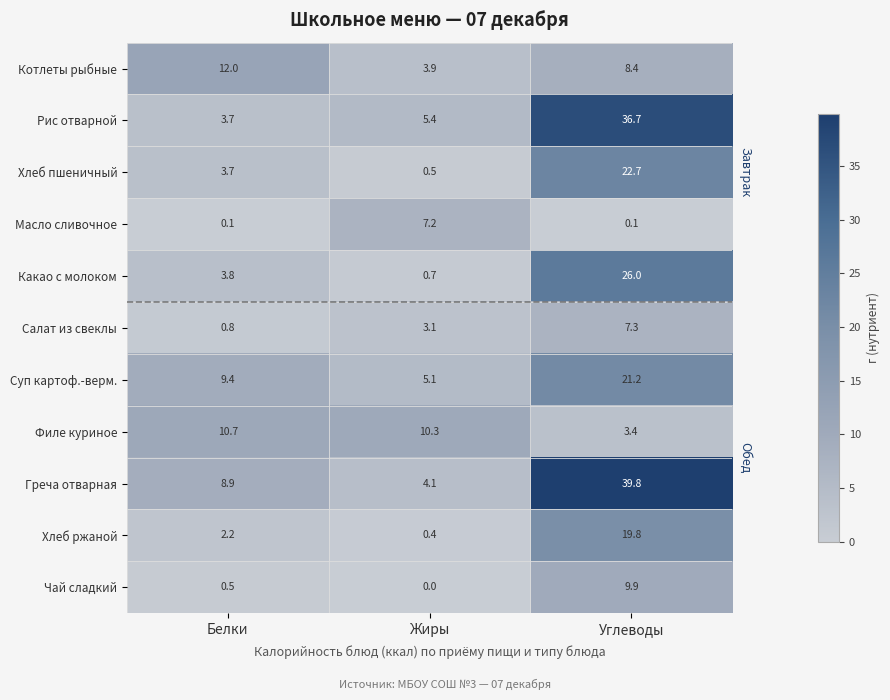

How many categories are shown in the chart?

3